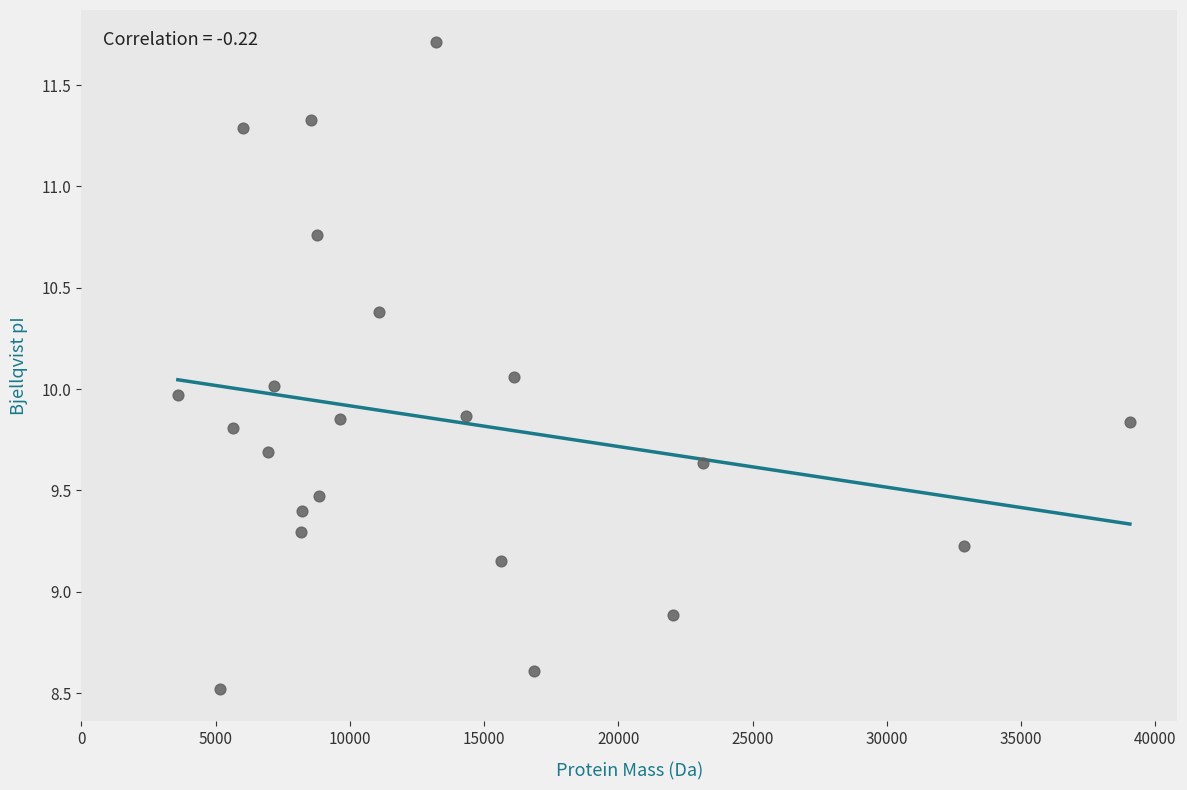

What is the range of Y values (max minus min)?

3.2